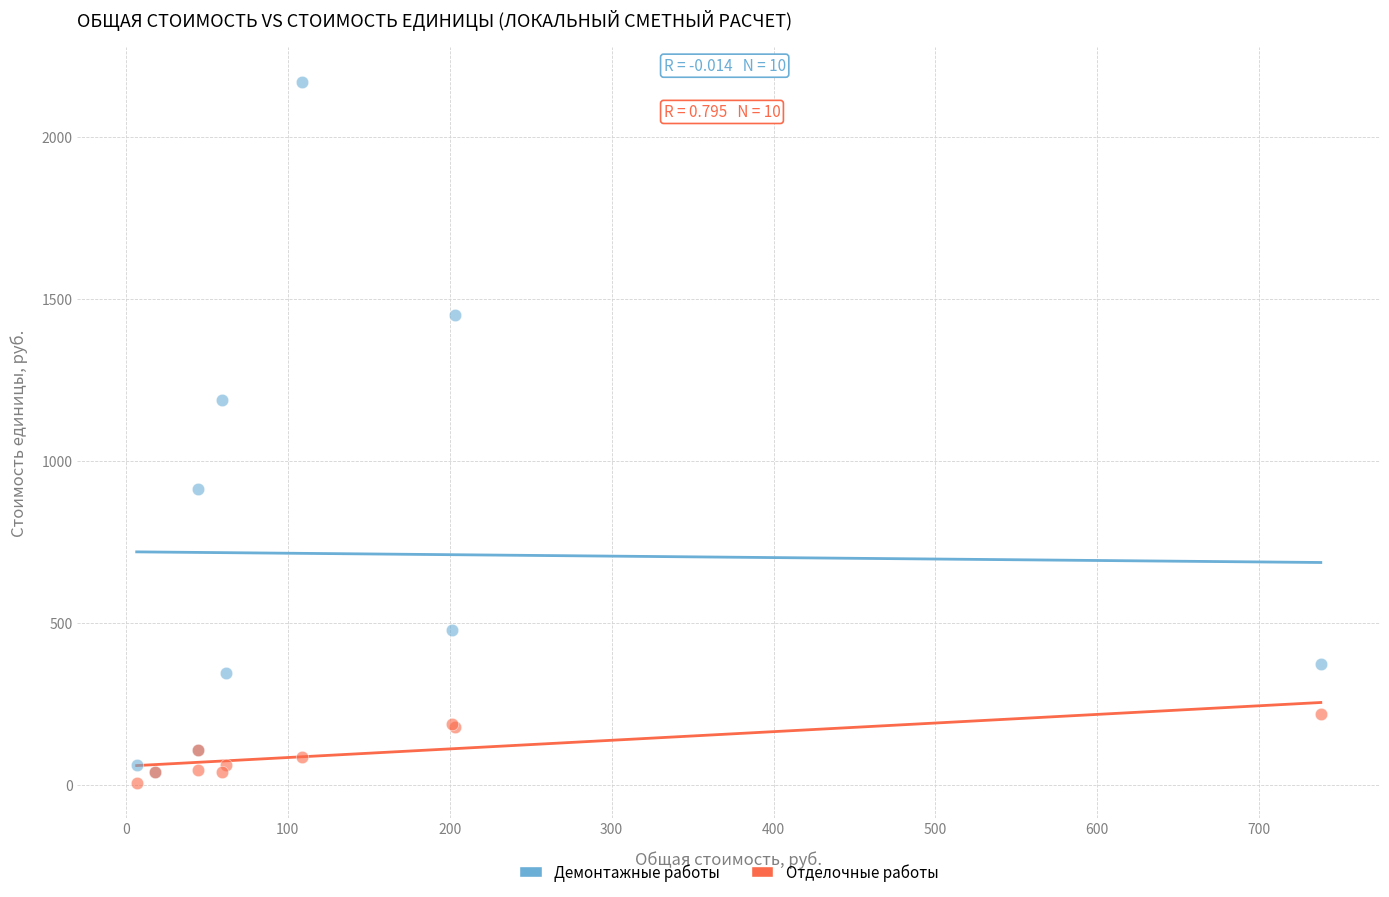

What are all the series names shown in the legend?

Демонтажные работы, Отделочные работы